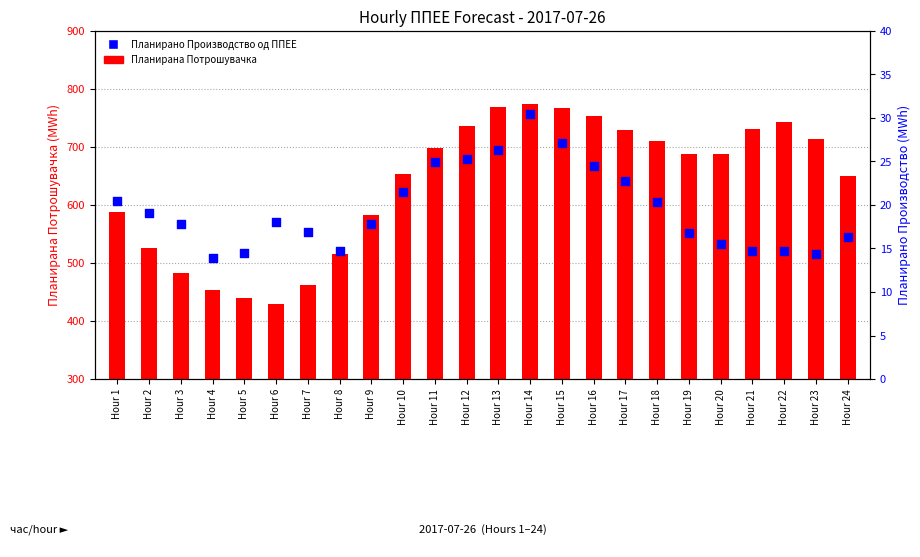

At how many categories does at least one series exceed 143?

24